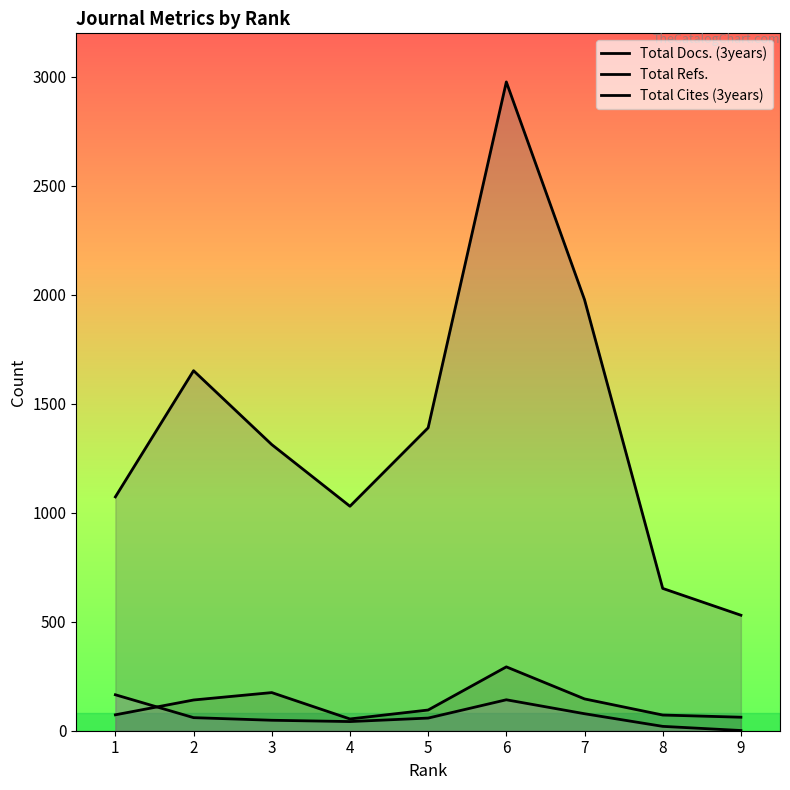

How many interior local valleys does the Total Docs. (3years) series have?

1